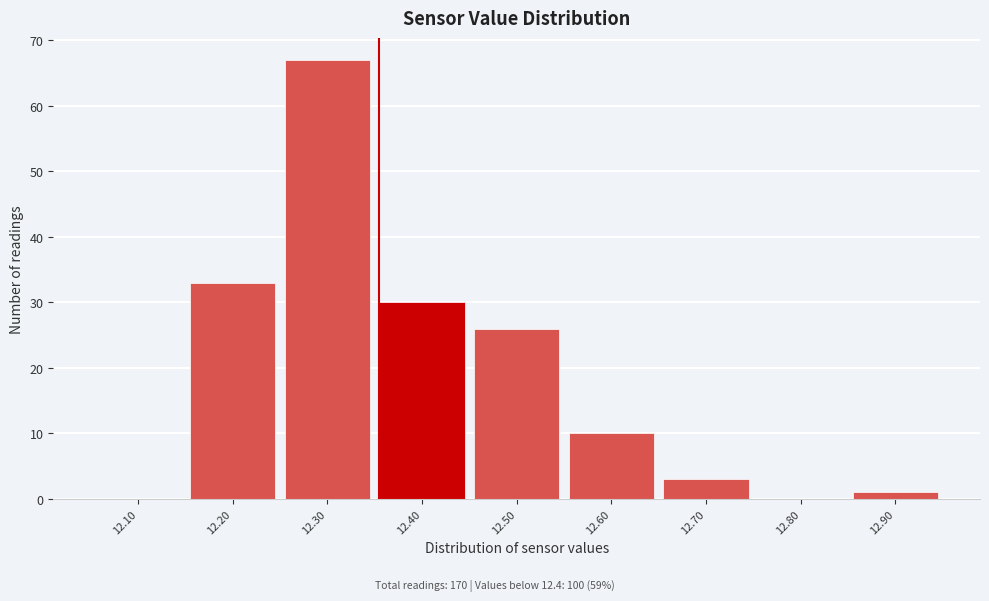

Reading left to right, transcribe all the data shown in this chart.

12.10=0	12.20=33	12.30=67	12.40=30	12.50=26	12.60=10	12.70=3	12.80=0	12.90=1